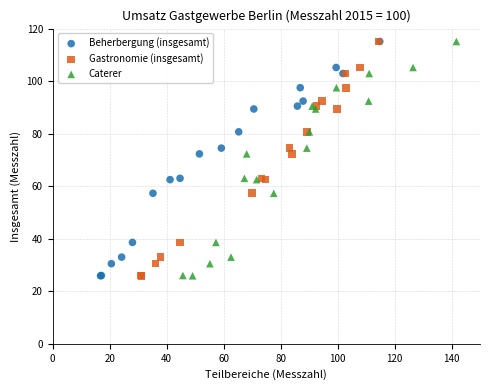

What are all the series names shown in the legend?

Beherbergung (insgesamt), Gastronomie (insgesamt), Caterer